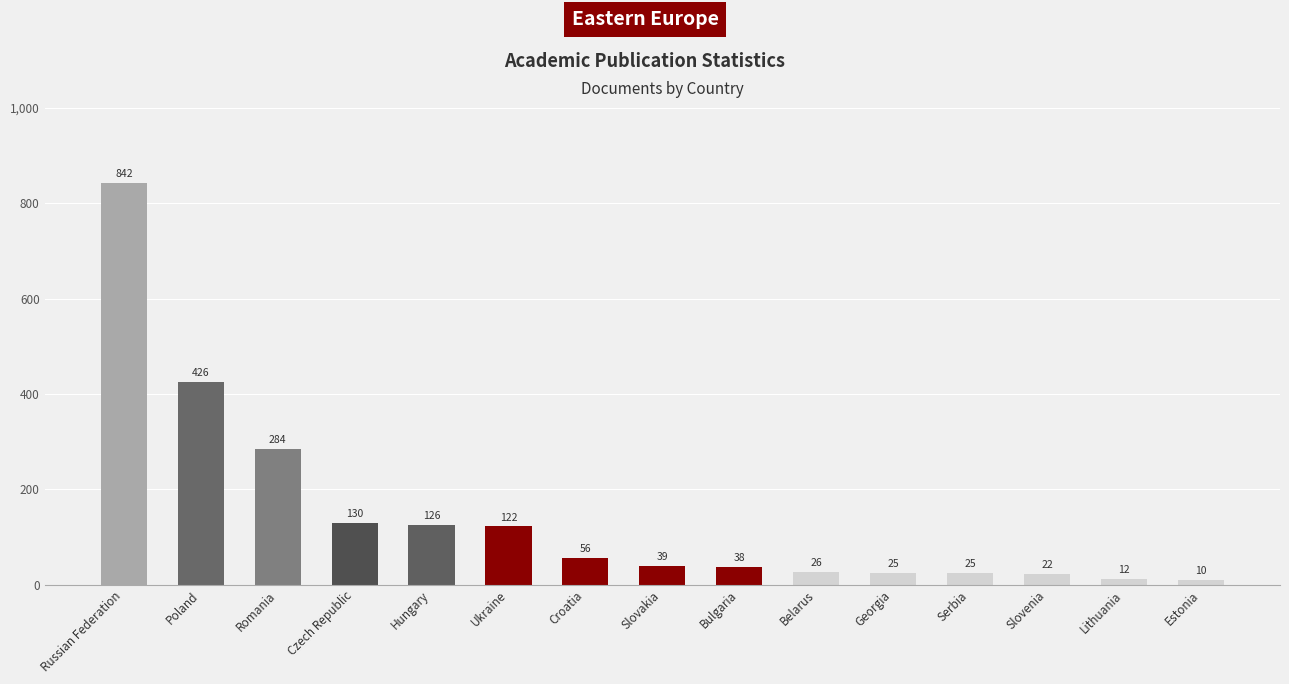

Reading left to right, extract all data points from this chart.

842	426	284	130	126	122	56	39	38	26	25	25	22	12	10